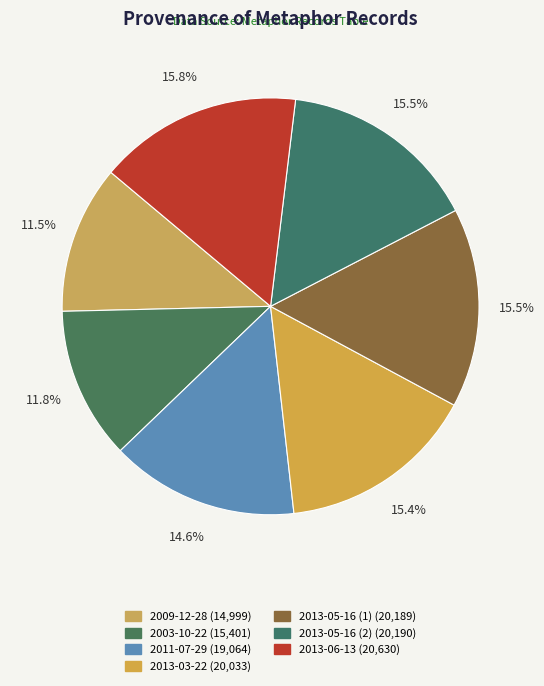

How many slices are in this pie chart?

7